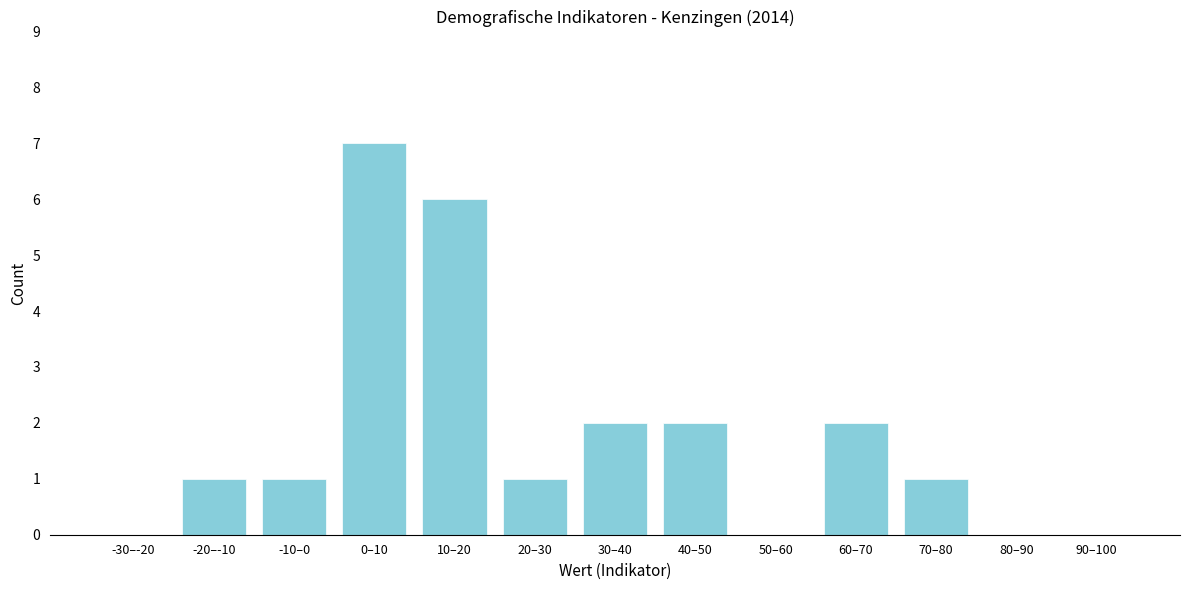

Reading left to right, list all the values displayed in this chart.

-30–-20=0	-20–-10=1	-10–0=1	0–10=7	10–20=6	20–30=1	30–40=2	40–50=2	50–60=0	60–70=2	70–80=1	80–90=0	90–100=0